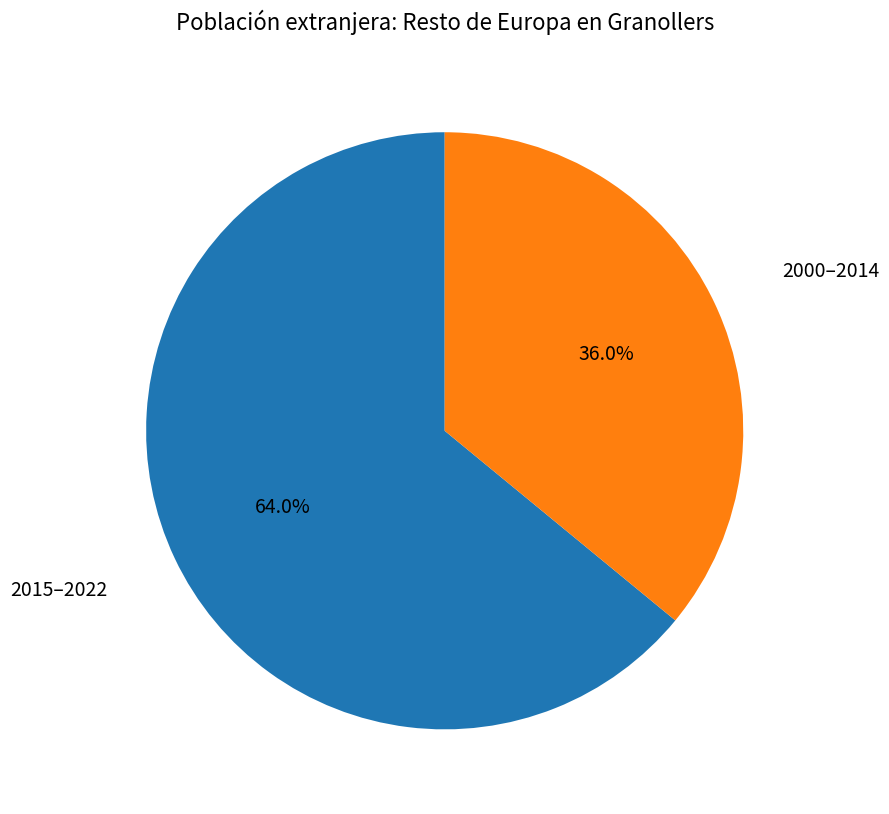

Combined, do 2015–2022 and 2000–2014 account for over 50%?

Yes